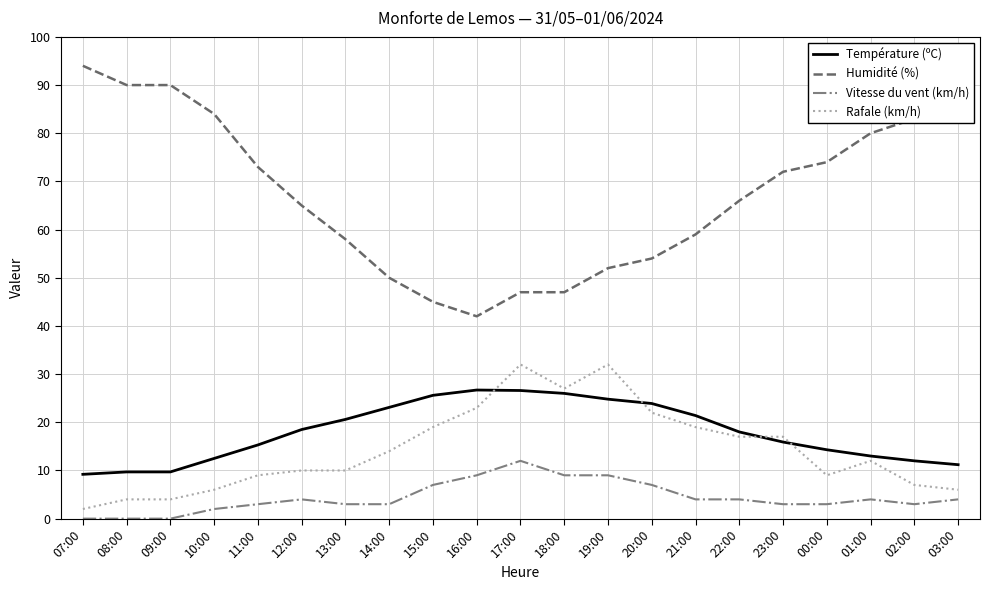

The Température (ºC) series shows 18.6 at 02:00. True or false?

False